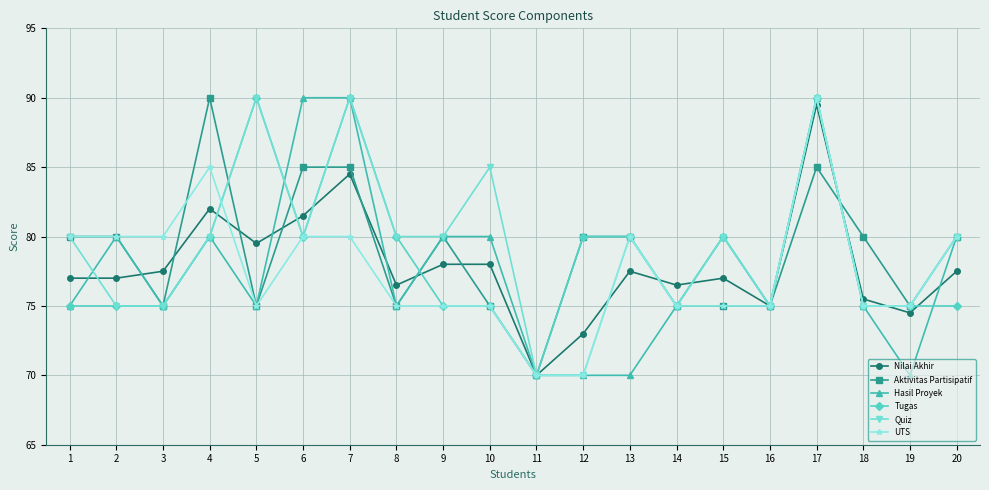

The value of Aktivitas Partisipatif at 5 is 25.8. True or false?

False